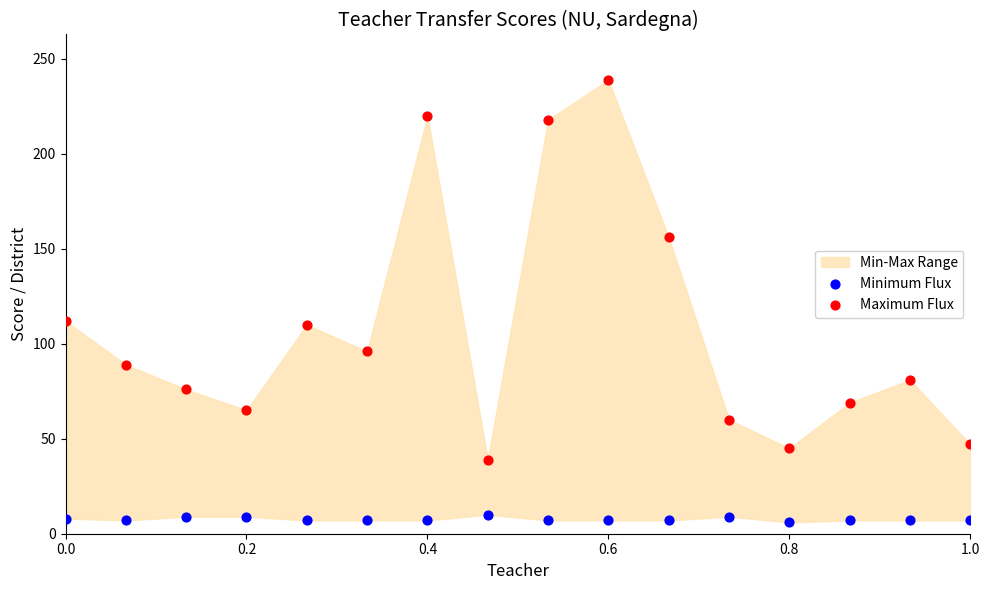

In the Maximum Flux series, what Y value is closest to 139?

156